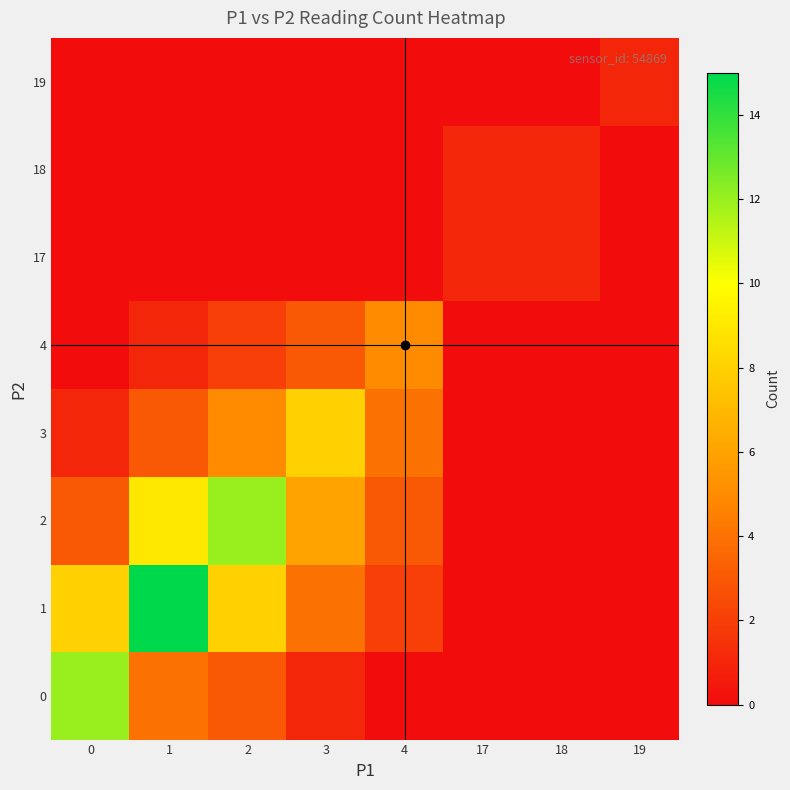

At which category is the sum across all series the highest?

1